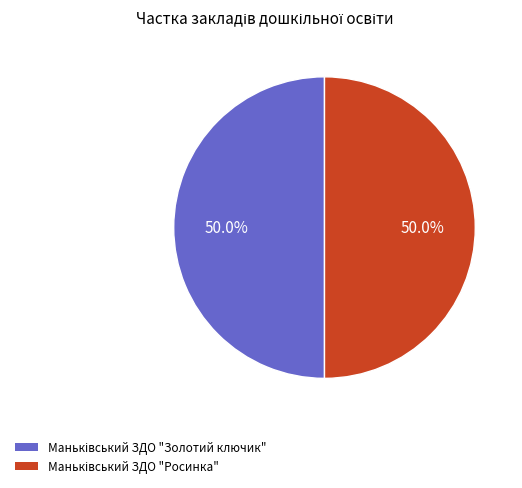

How many segments does this pie chart have?

2